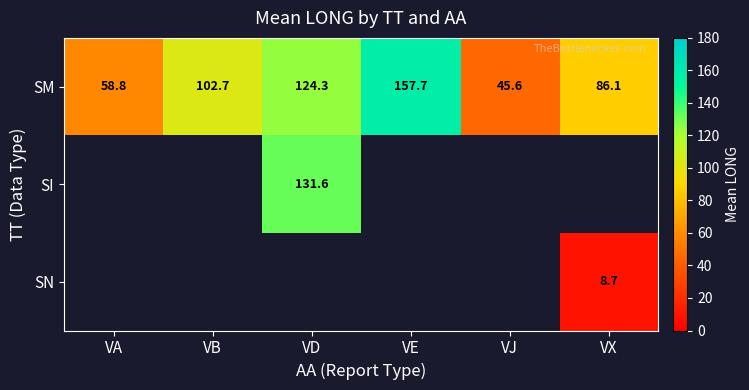

What is the average value of the SM series?

95.9